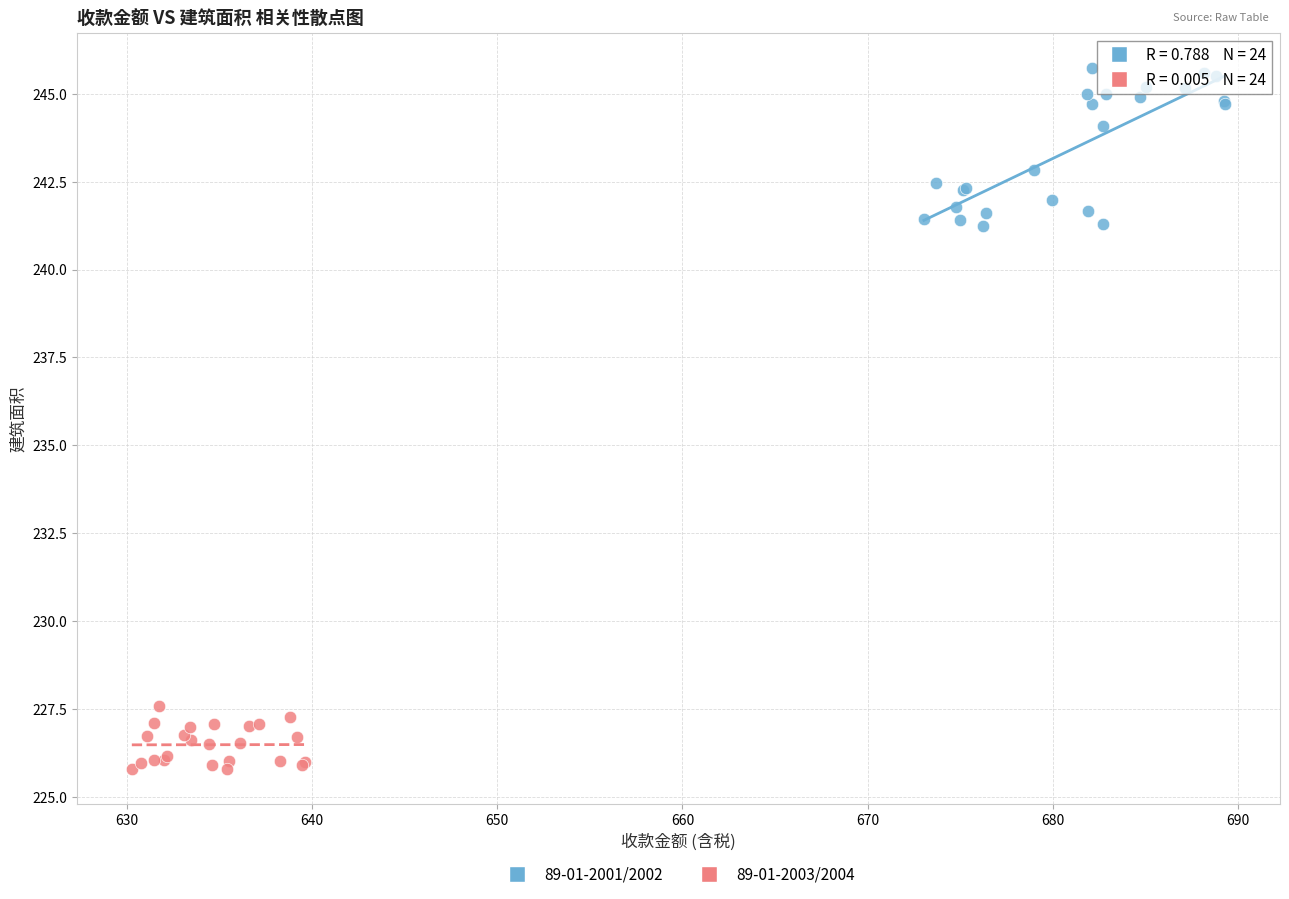

Which series has the largest Y range (max minus min)?

89-01-2001/2002